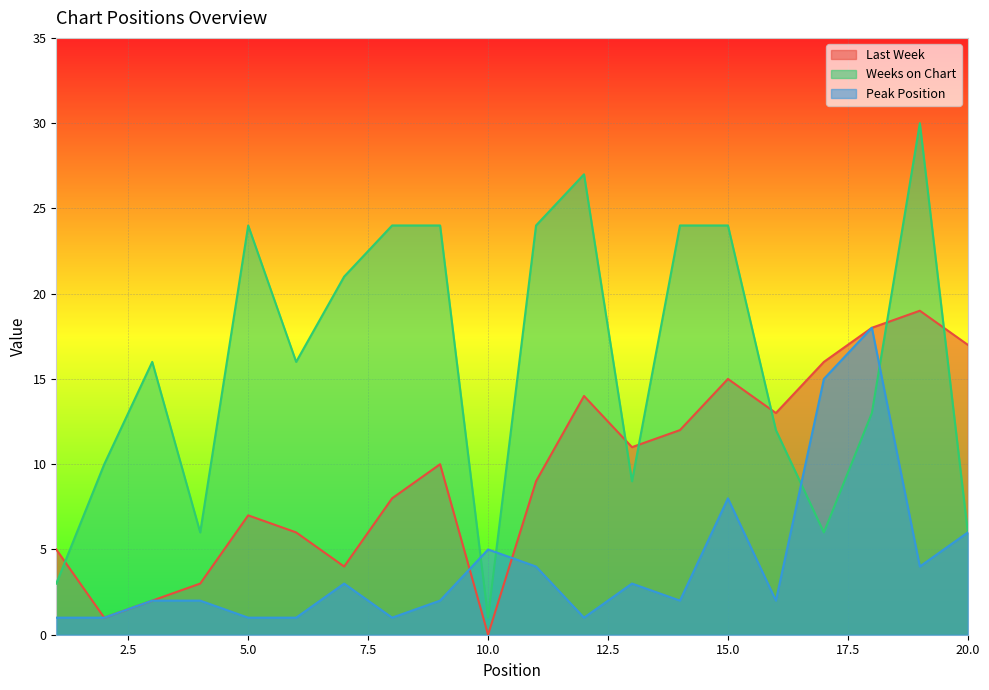

Is the value of Last Week at 1 greater than the value of Peak Position at 1?

Yes